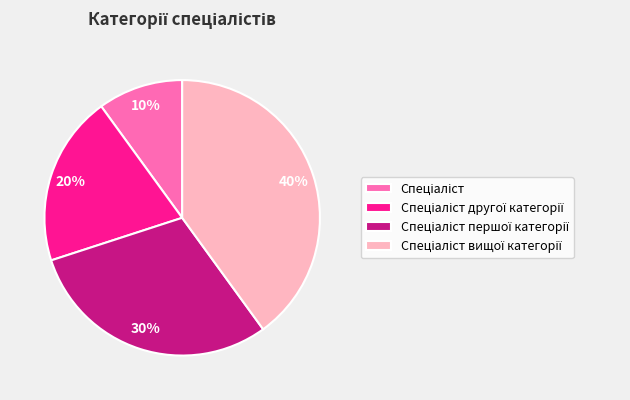

To the nearest percent, what is the average slice percentage?

25%